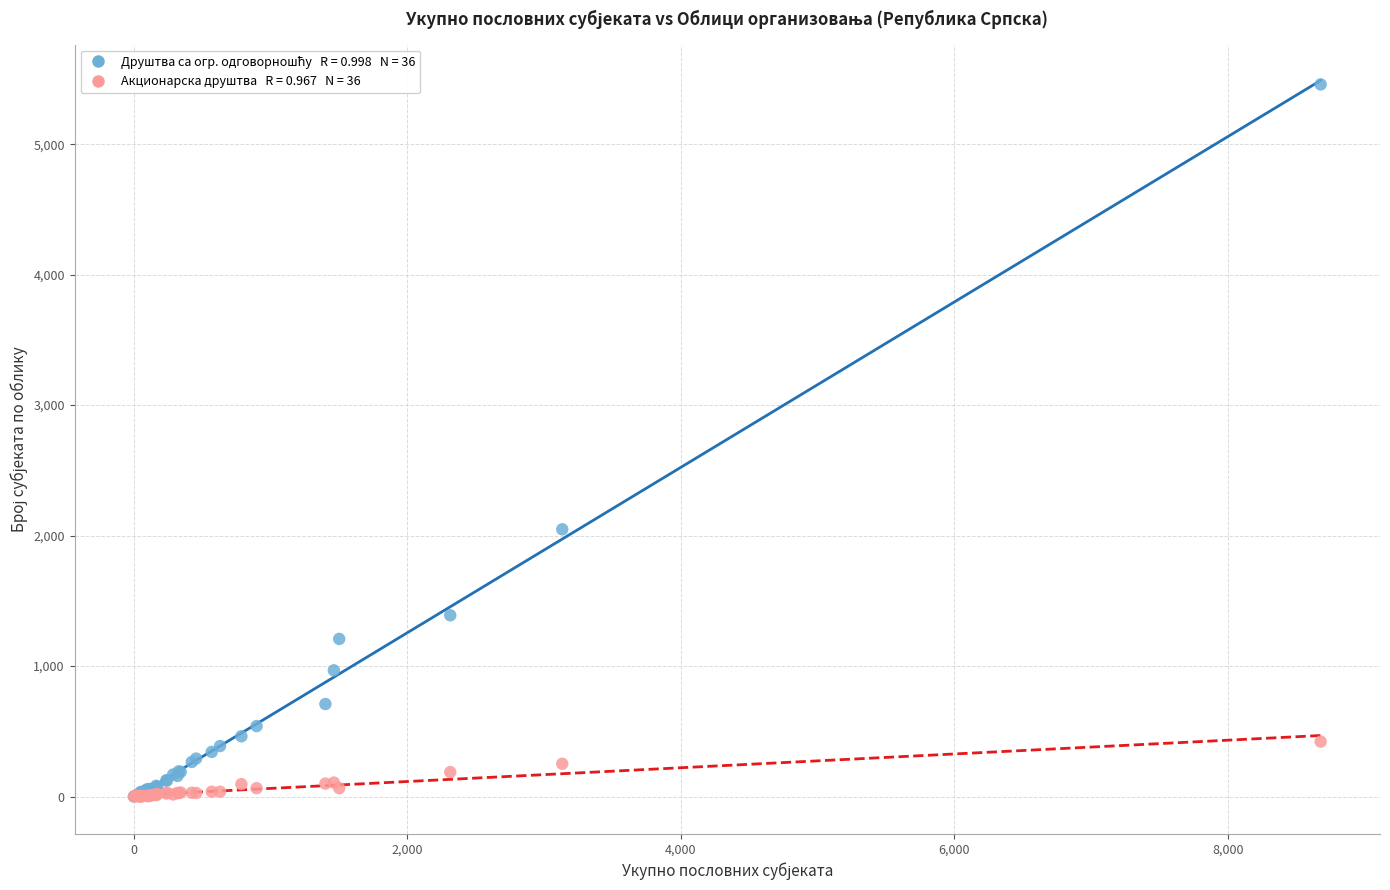

Across all series, what Y value is closest to 2729?

2048